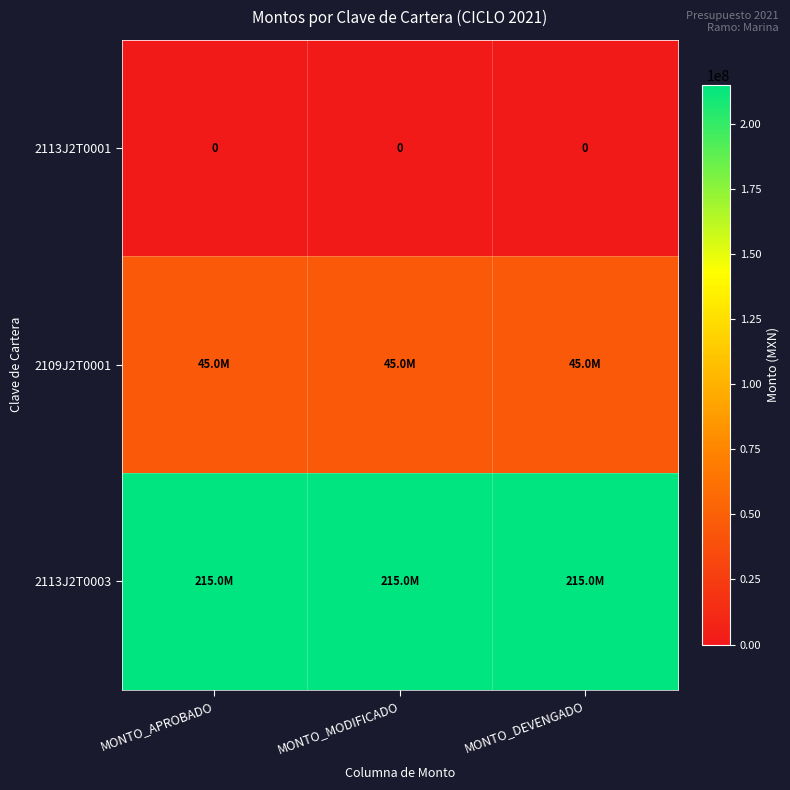

Is it true that 2113J2T0001 equals 0 at MONTO_DEVENGADO?

True